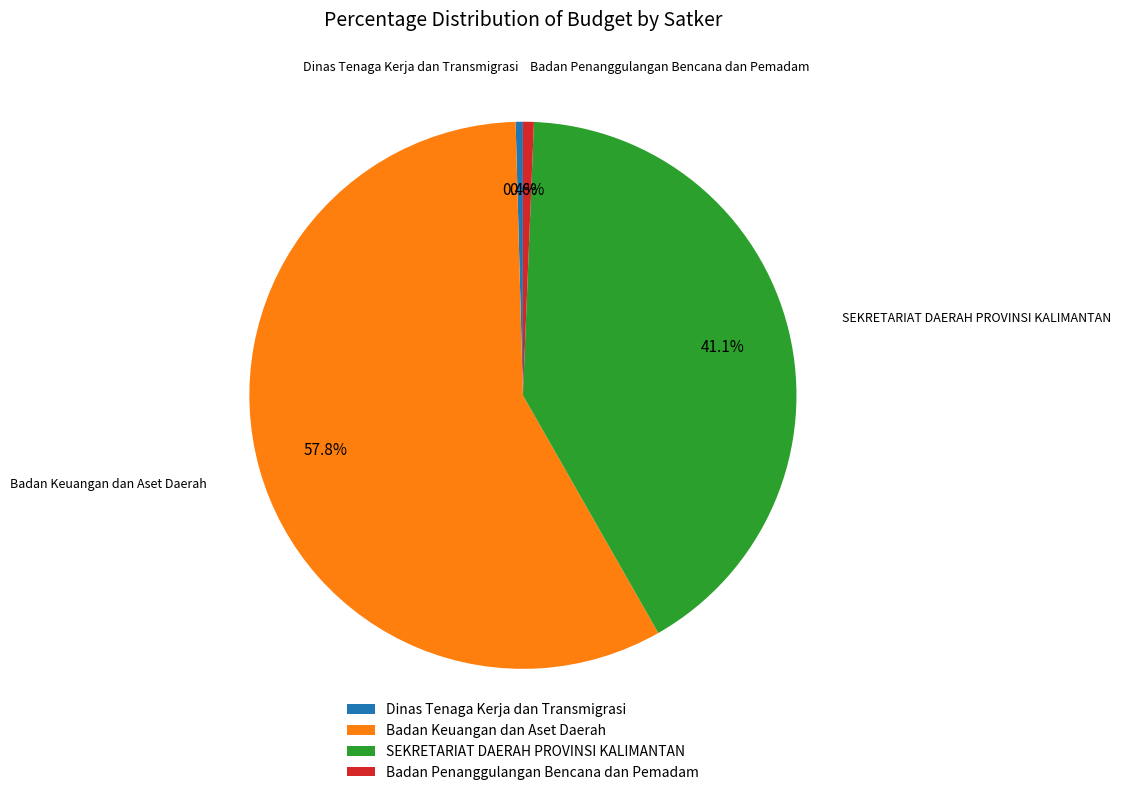

Which has a higher value, SEKRETARIAT DAERAH PROVINSI KALIMANTAN or Dinas Tenaga Kerja dan Transmigrasi?

SEKRETARIAT DAERAH PROVINSI KALIMANTAN